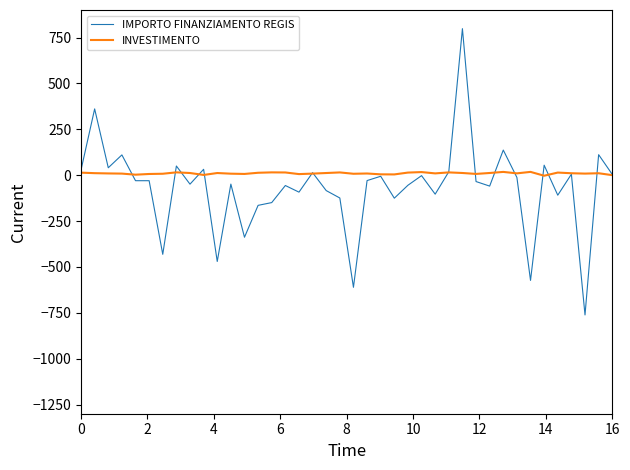

What is the greatest value displayed?

798.3